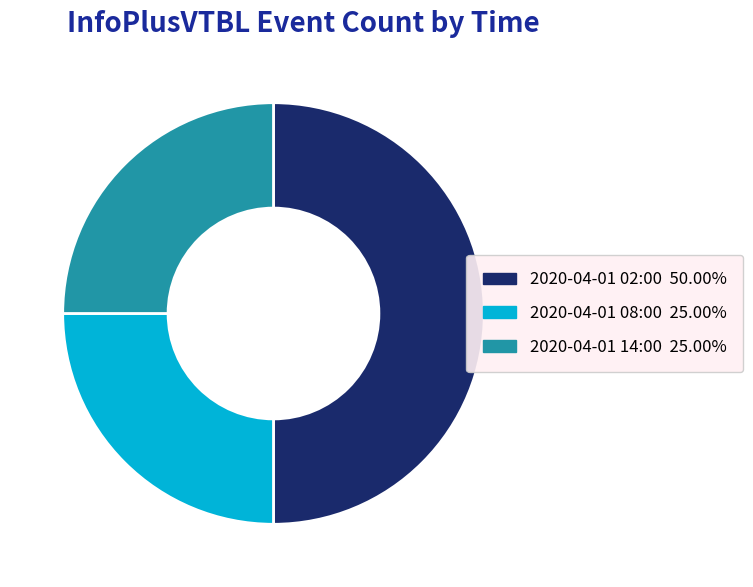

True or false: 2020-04-01 14:00 accounts for 36% of the total.

False